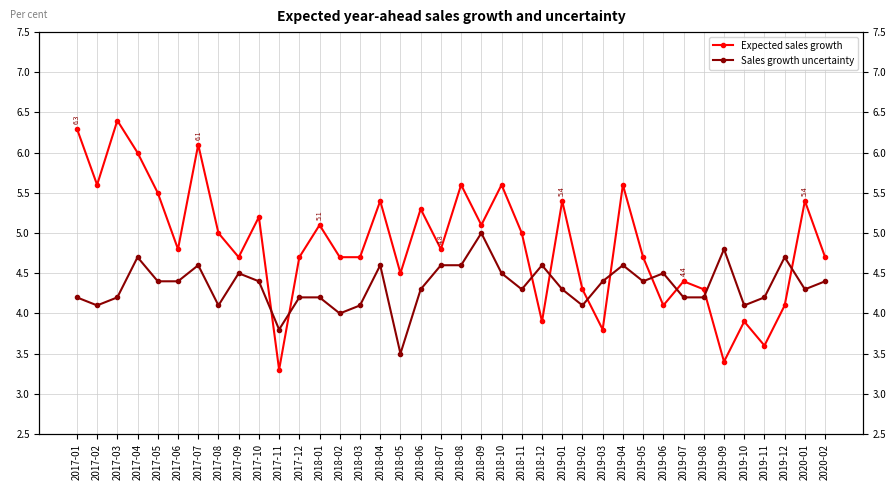

What is the difference between the second highest and minimum values in the Expected sales growth series?

3.0